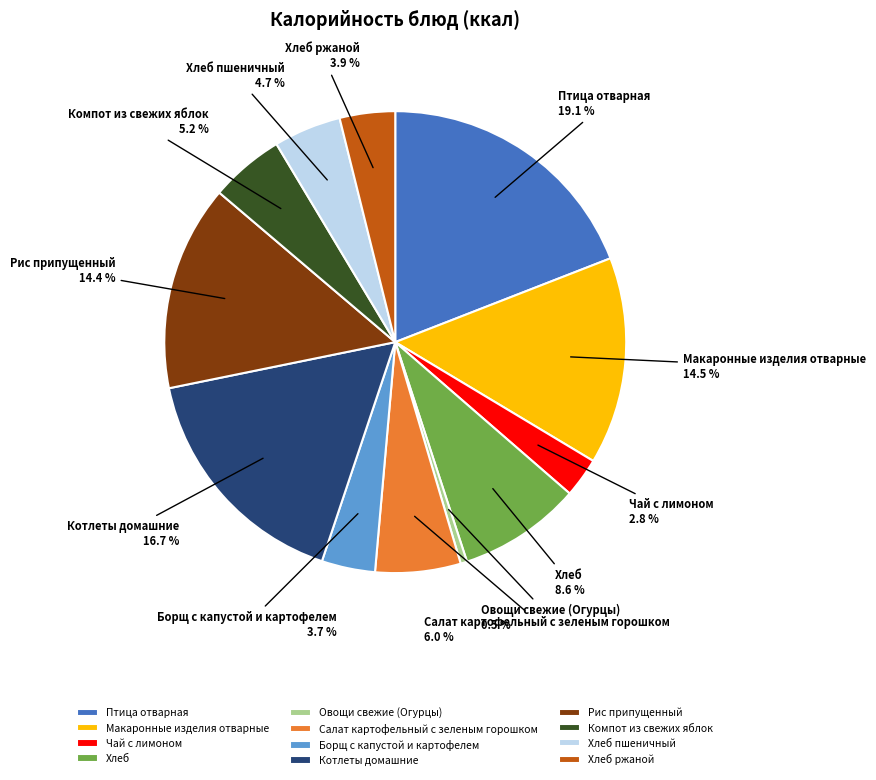

The Хлеб ржаной slice represents 4% of the pie. True or false?

True